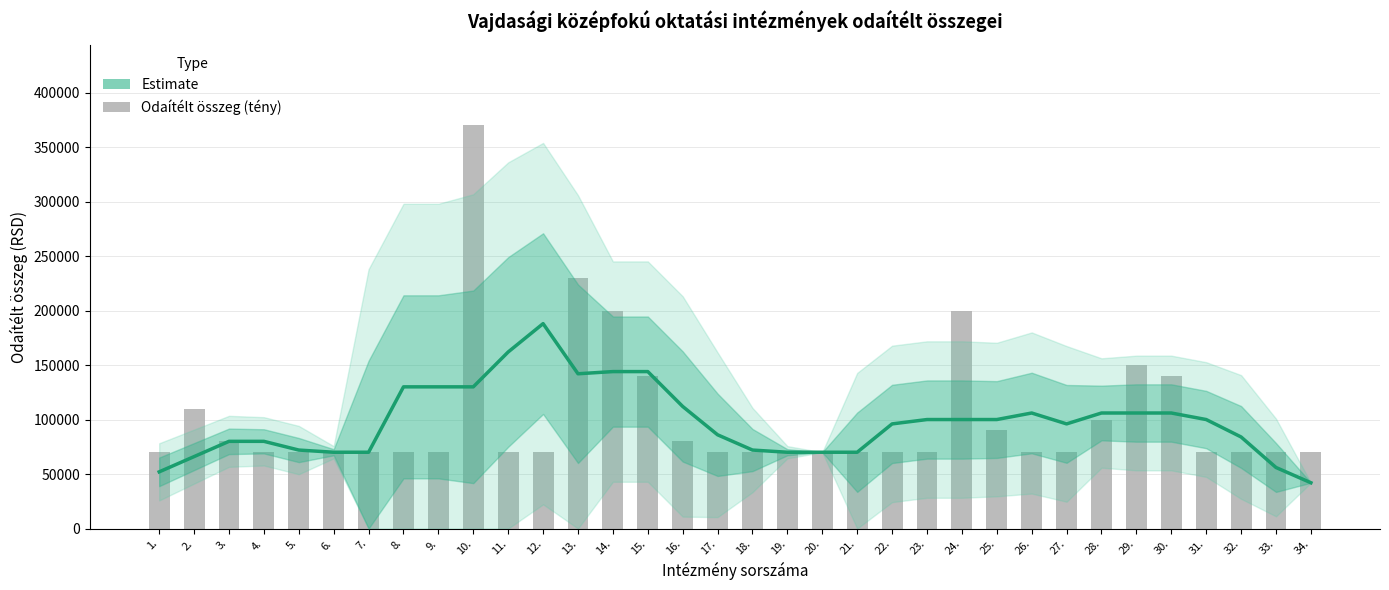

Reading left to right, what are all the values shown in this chart?

52000	66000	80000	80000	72000	70000	70000	130000	130000	130000	162000	188000	142000	144000	144000	112000	86000	72000	70000	70000	70000	96000	100000	100000	100000	106000	96000	106000	106000	106000	100000	84000	56000	42000